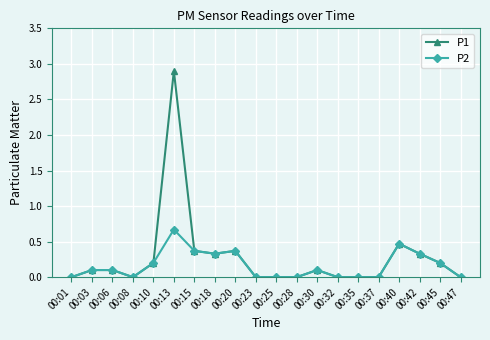

How many distinct data groups are displayed?

2